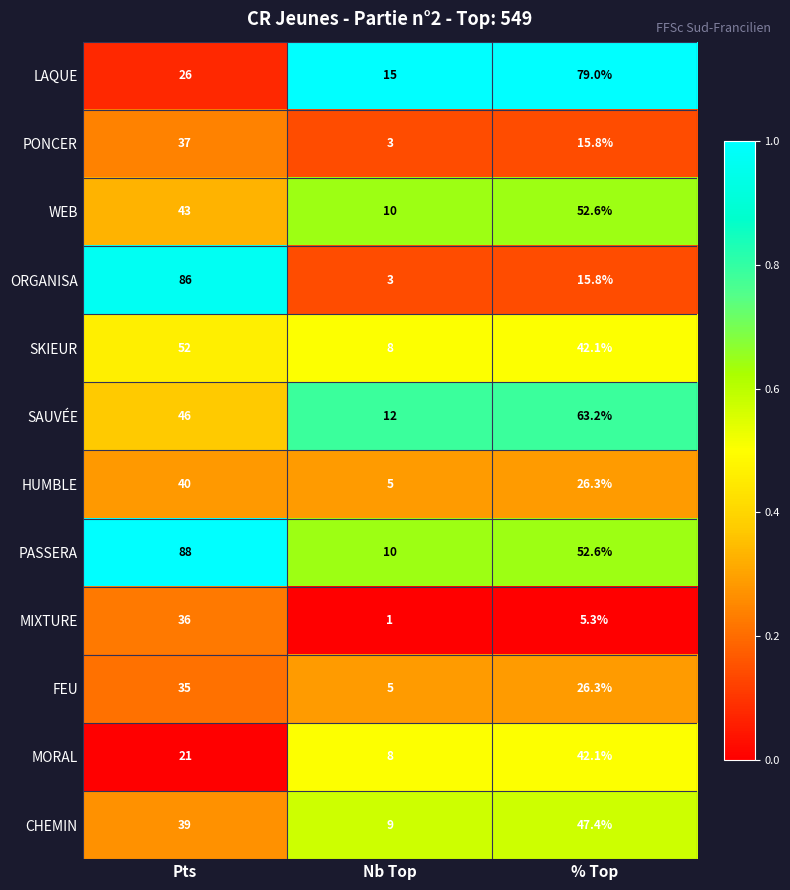

At Pts, list the series in order from smallest to largest.

MORAL, LAQUE, FEU, MIXTURE, PONCER, CHEMIN, HUMBLE, WEB, SAUVÉE, SKIEUR, ORGANISA, PASSERA